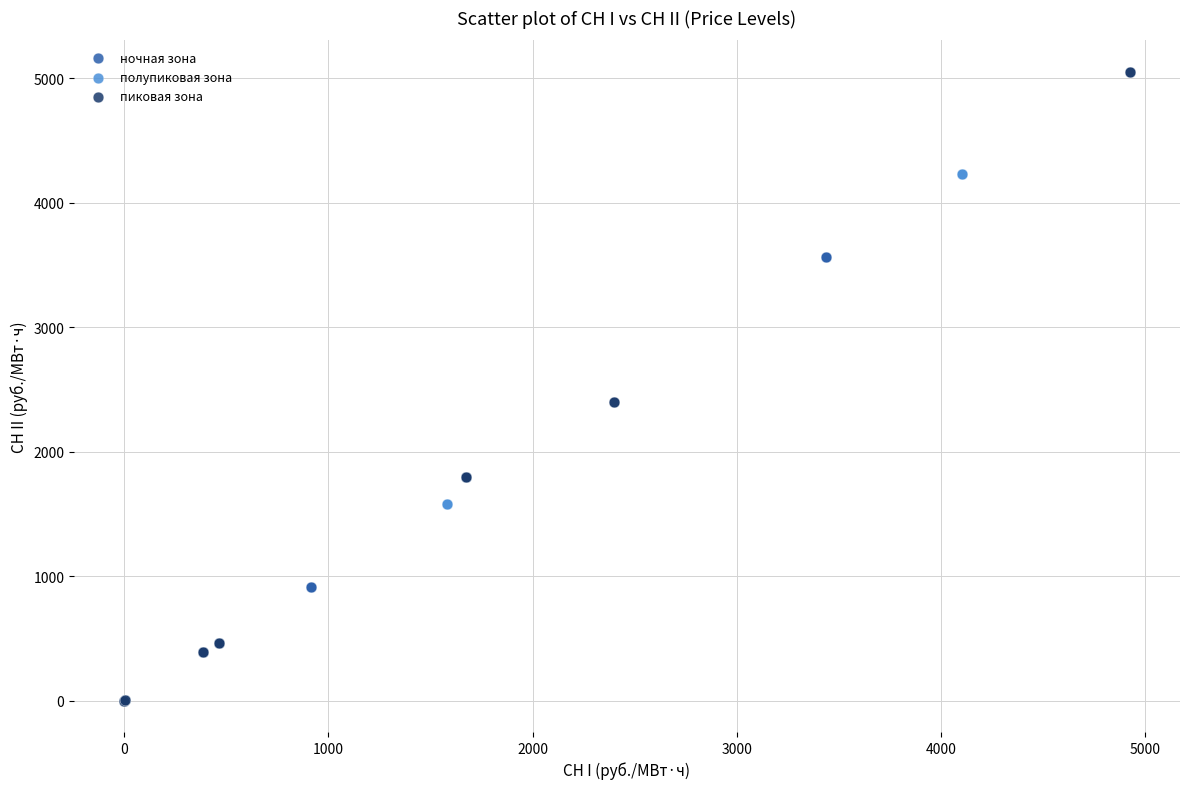

Which series reaches the maximum Y coordinate?

пиковая зона